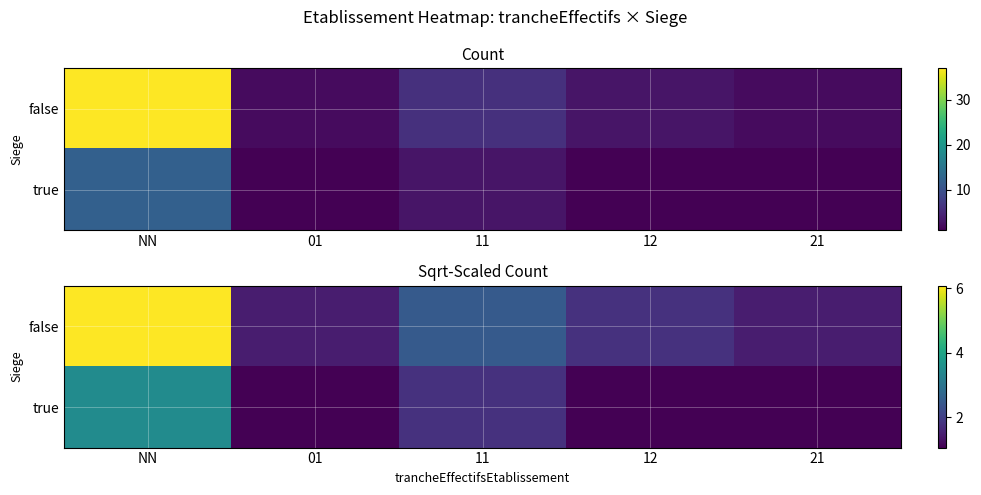

What is the approximate value of false at NN?

6.1